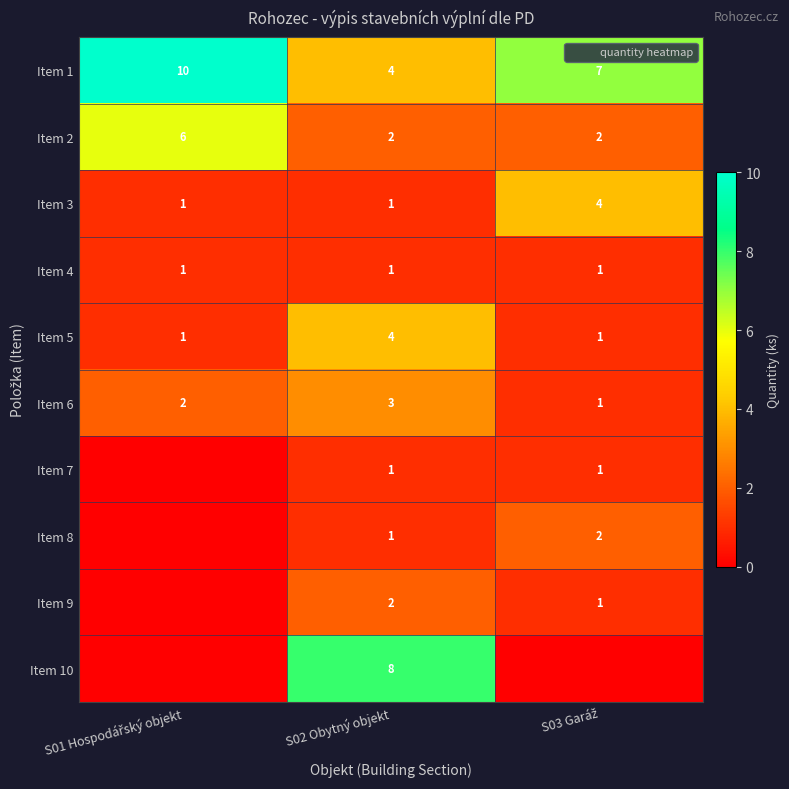

At which label is Item 10 closest to 4?

S01 Hospodářský objekt